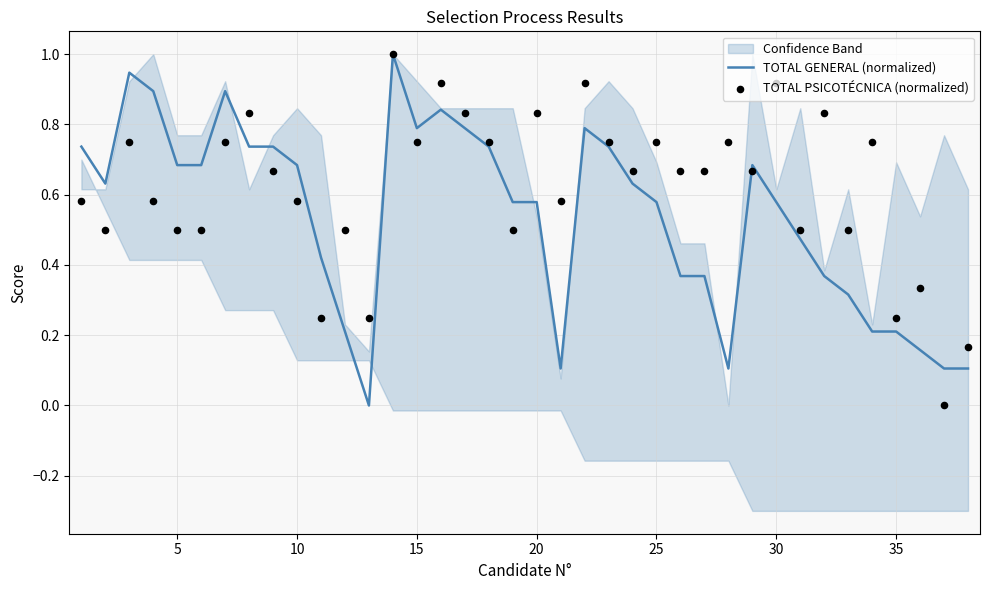

What is the highest value of the TOTAL GENERAL (normalized) series?

1.0